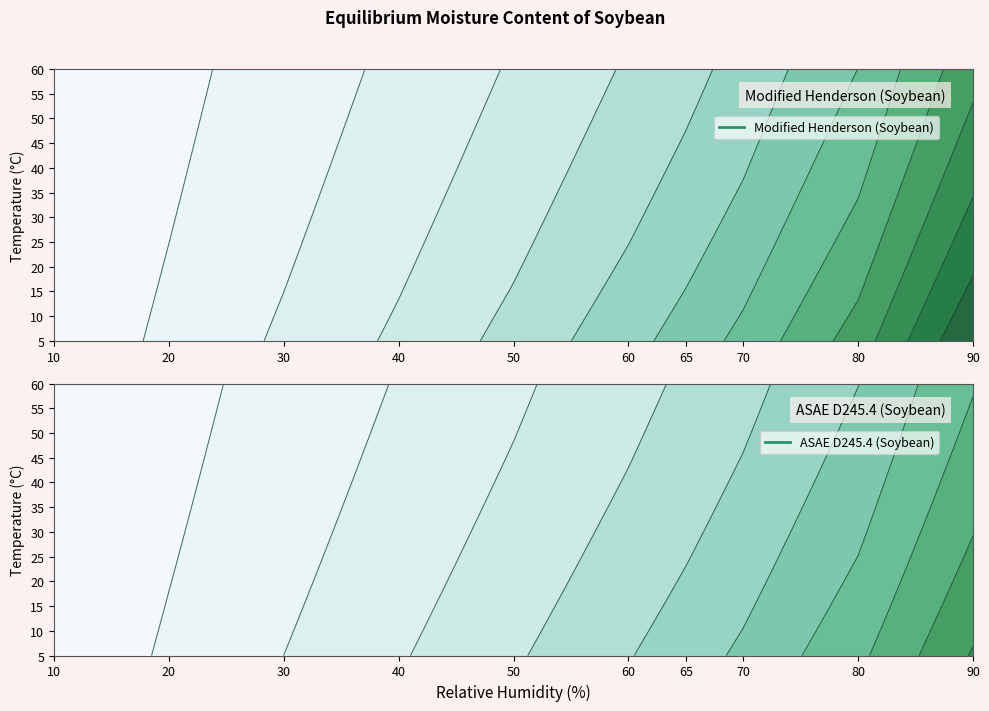

The value of 15 at 9 is 11.7. True or false?

False